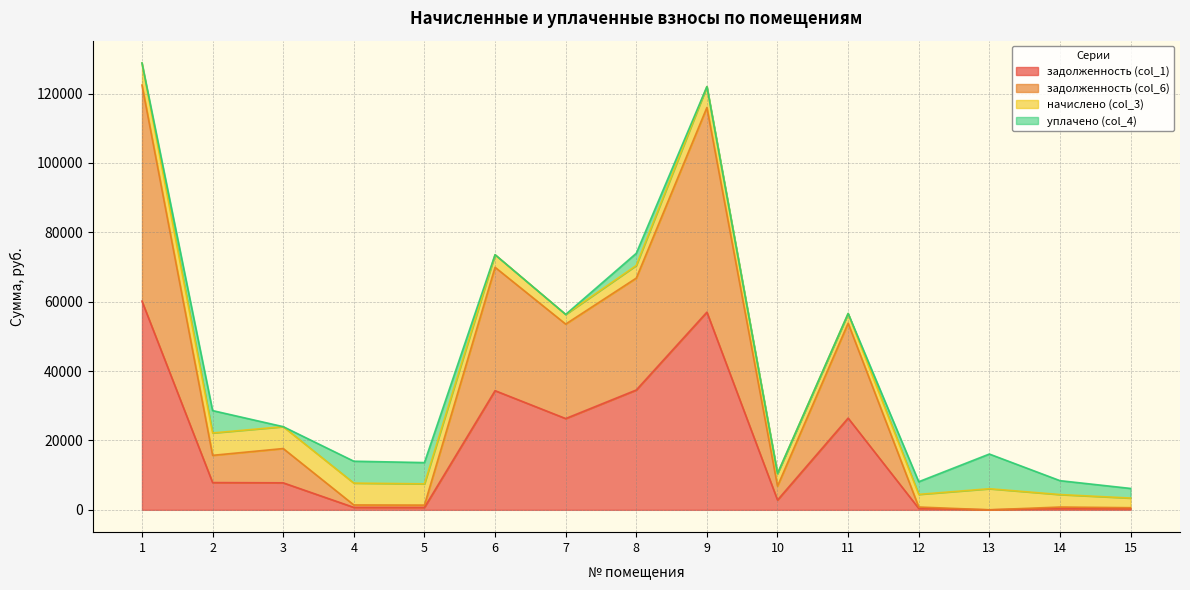

True or false: задолженность (col_6) has a value of 1826.6 at 5.

False